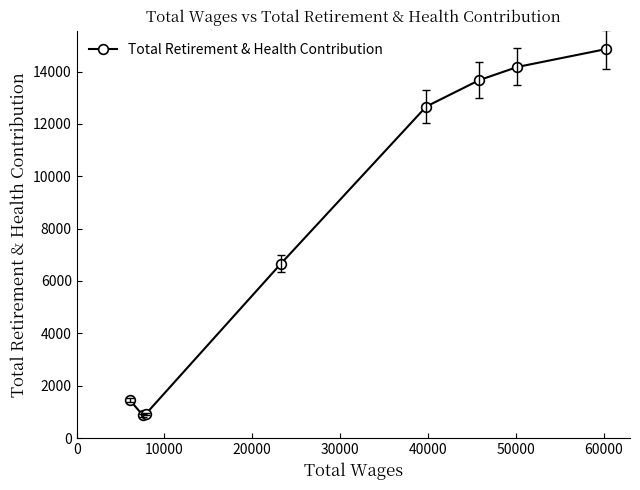

How many points are lower than both their immediate neighbors (excluding endpoints)?

1